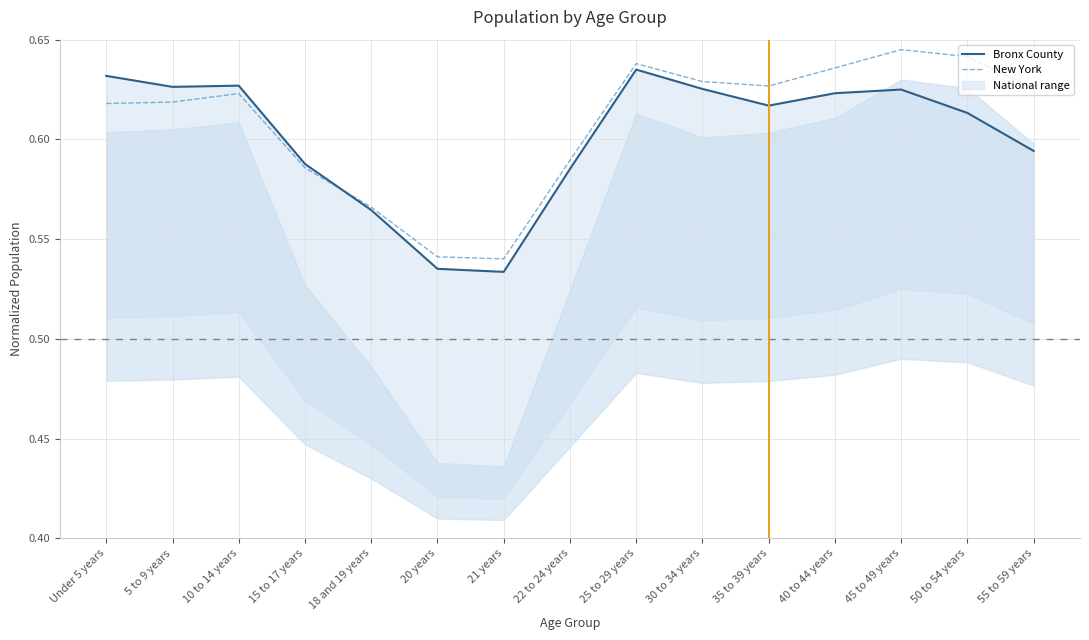

At how many categories does at least one series exceed 0?

15